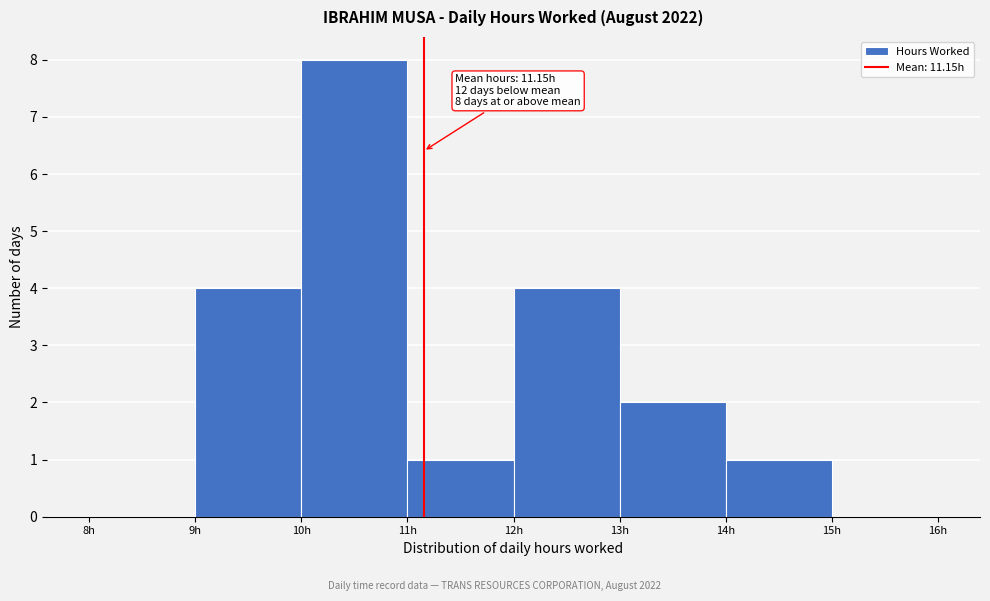

Over which range of the x-axis is the bar tallest?

10 to 11